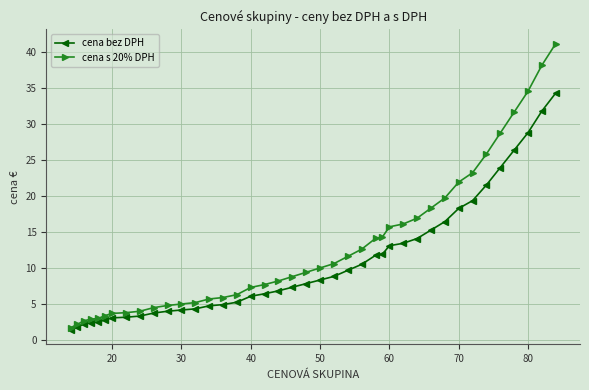

How many lines are shown in the chart?

2